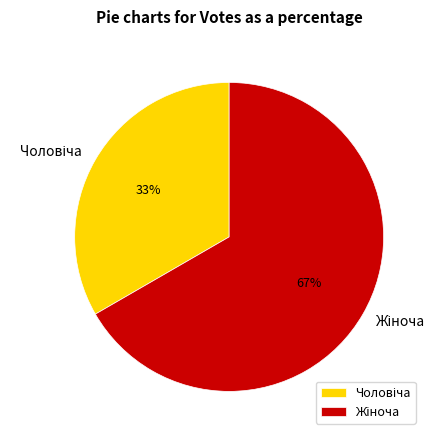

Is there any slice that represents more than half of the pie?

Yes